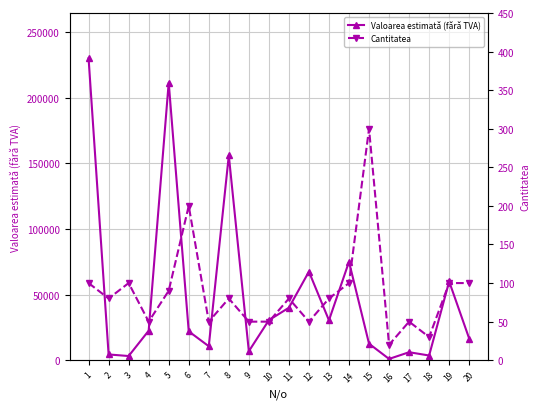

True or false: Cantitatea and Valoarea estimată (fără TVA) cross at least once.

False